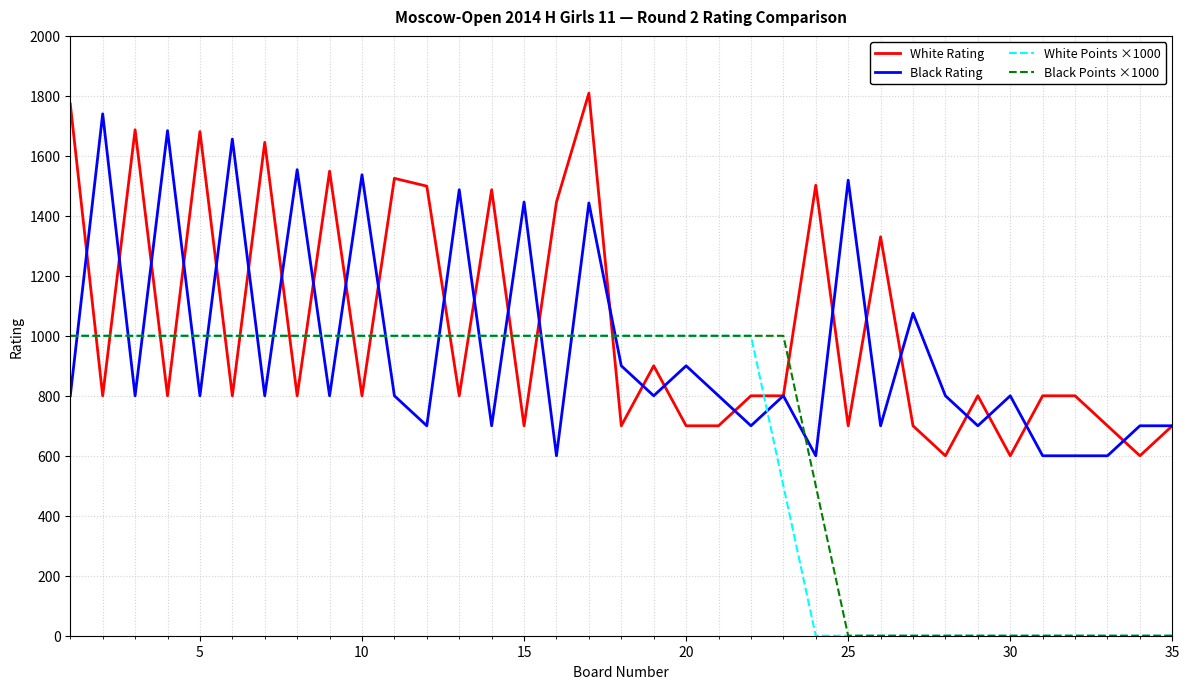

Which series ends up on top after the final intersection of Black Rating and Black Points ×1000?

Black Rating